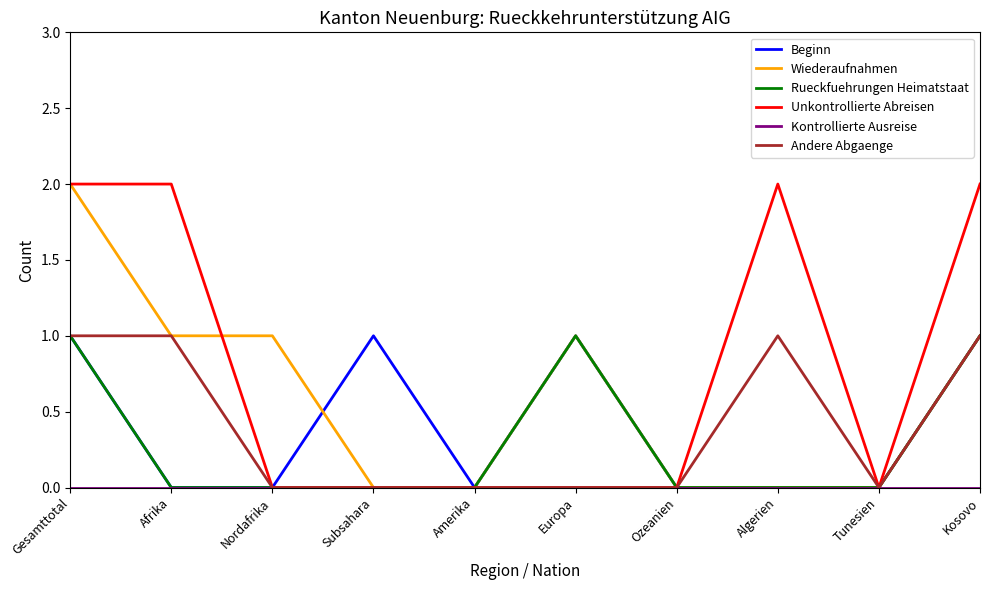

True or false: Unkontrollierte Abreisen has a value of -1 at Ozeanien.

False